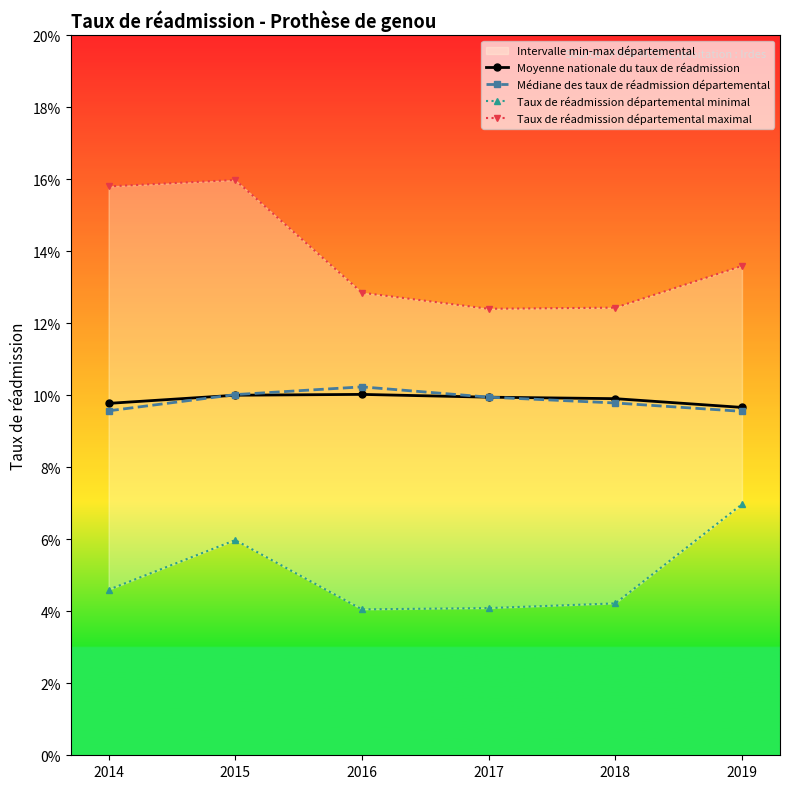

True or false: Médiane des taux de réadmission départemental and Moyenne nationale du taux de réadmission cross at least once.

True